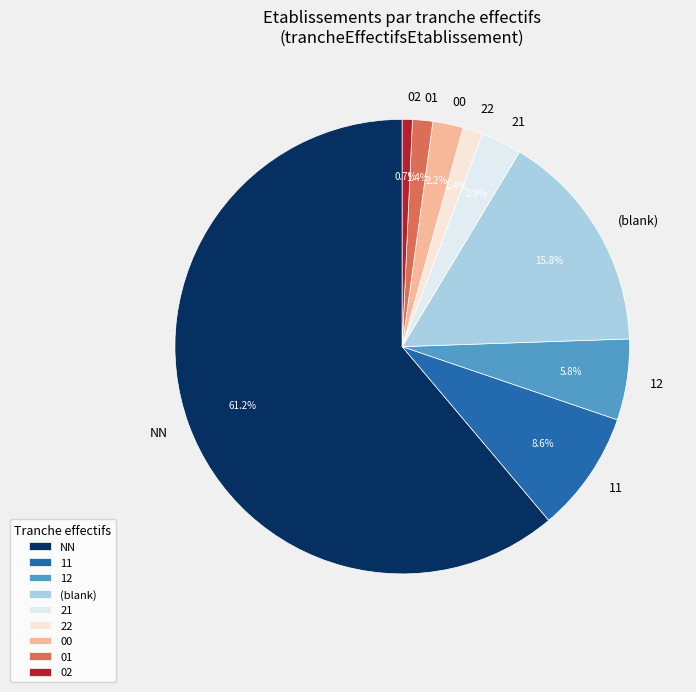

How many segments does this pie chart have?

9